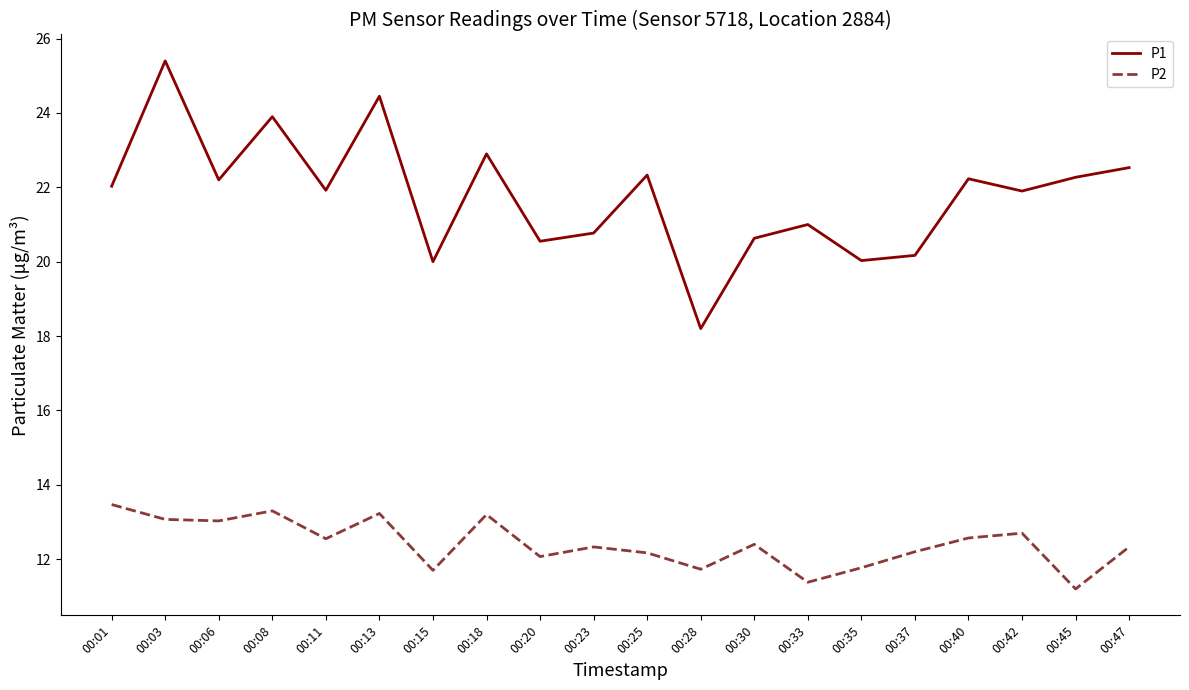

Rank the series by their average value, from highest to lowest.

P1, P2